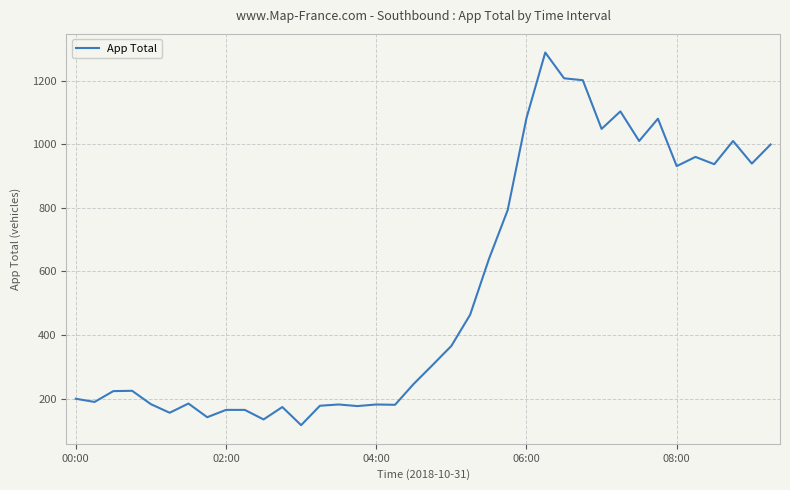

What is the difference between the maximum and minimum values?

1171